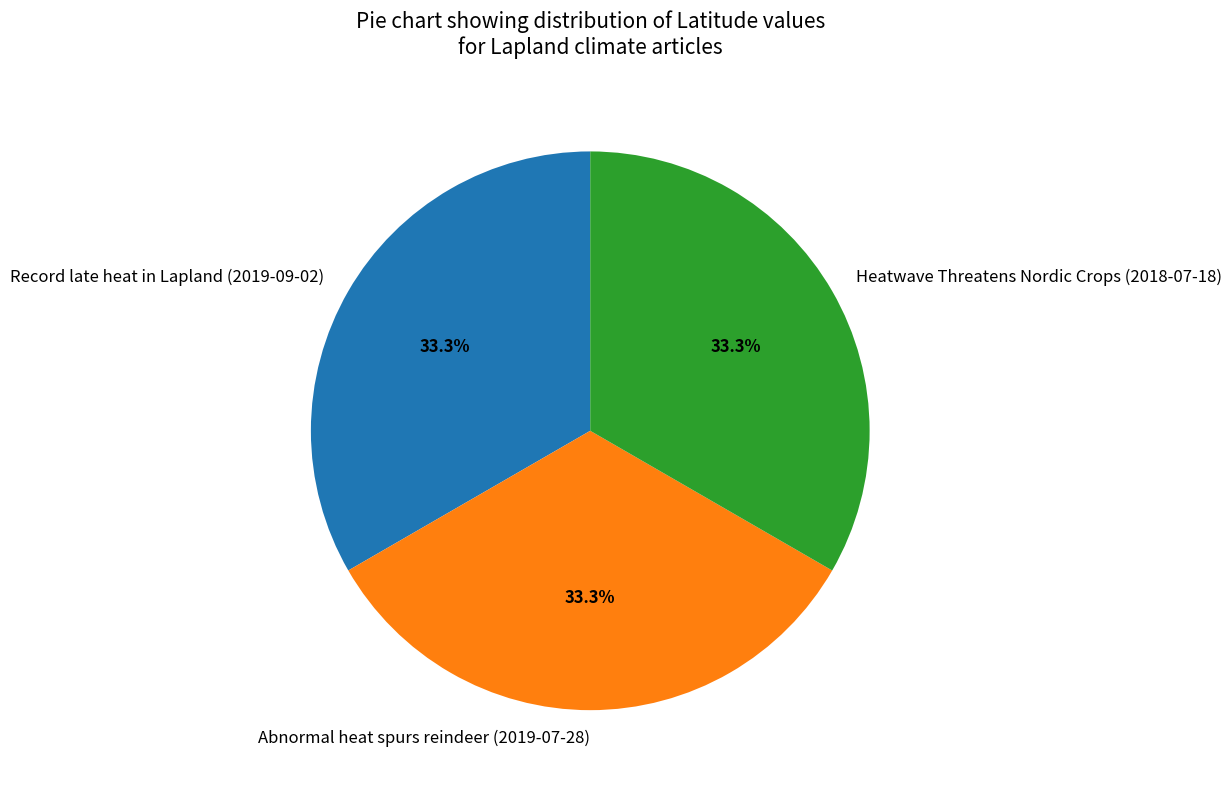

What is the ratio of the value at Record late heat in Lapland (2019-09-02) to the value at Abnormal heat spurs reindeer (2019-07-28)?

1.0